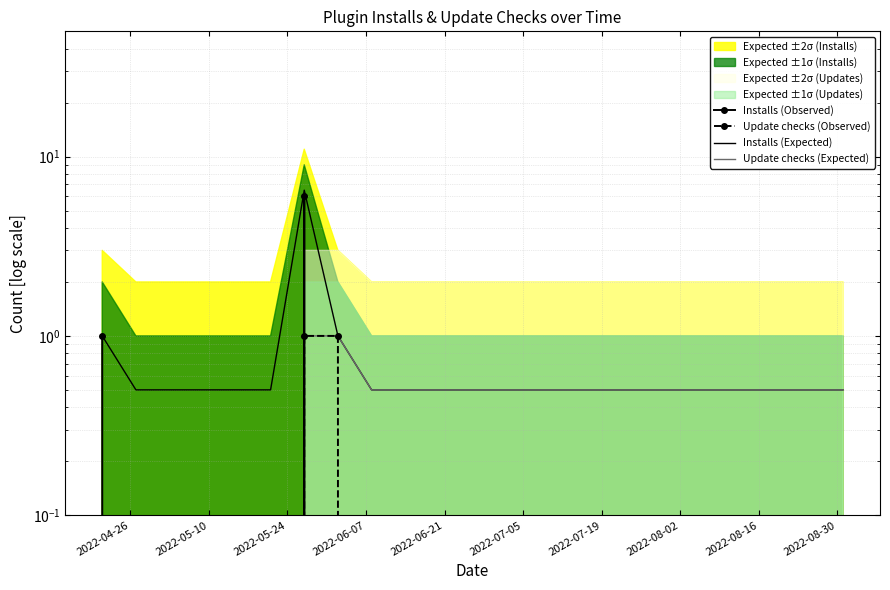

True or false: Installs (Expected) has a value of 0.2 at 2022-05-24.

False